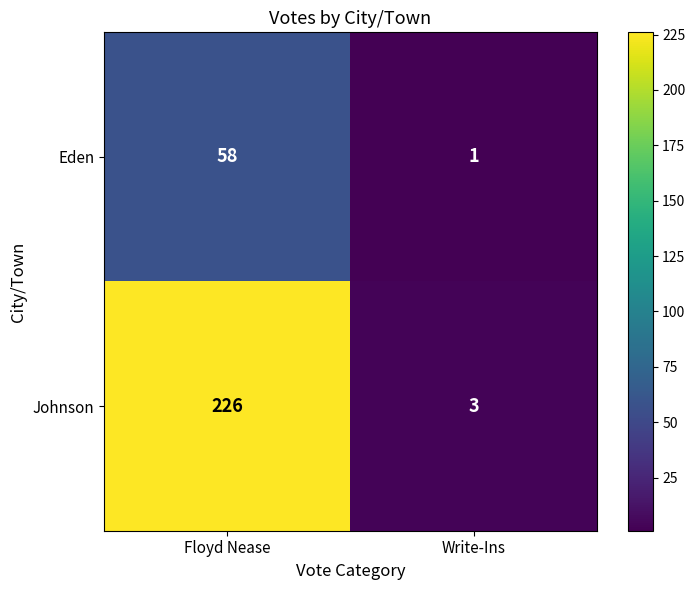

True or false: Johnson has a value of 1 at Write-Ins.

False